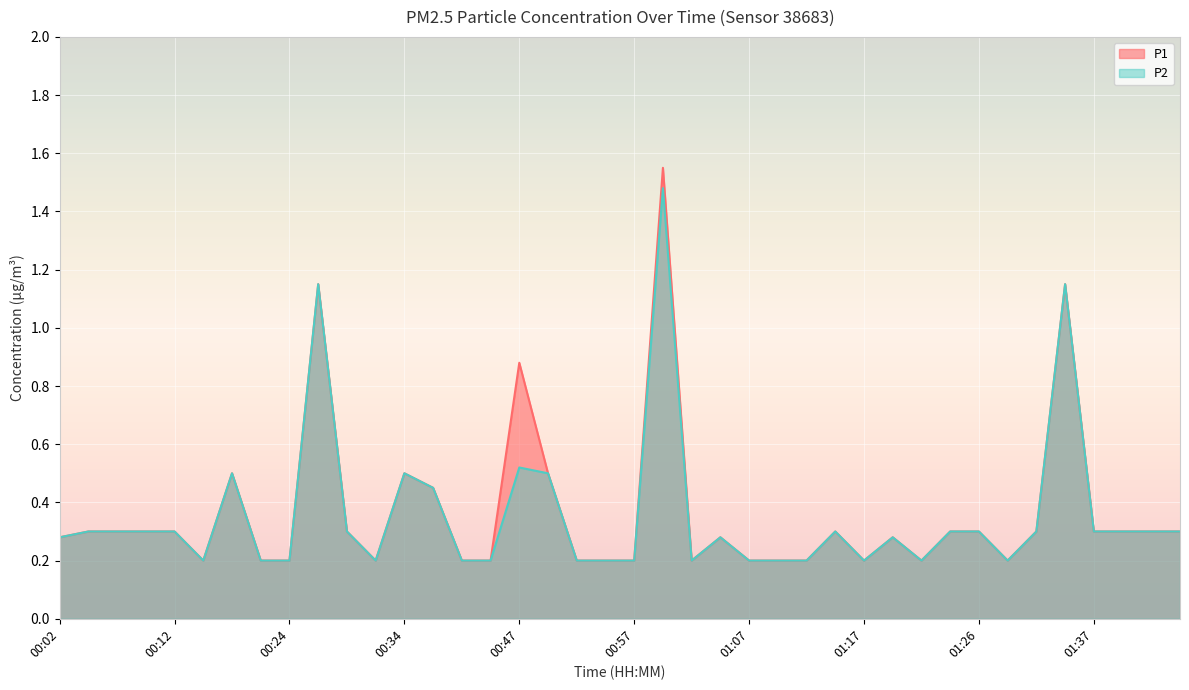

True or false: P1 line has more than 2 points higher than both neighbors.

True